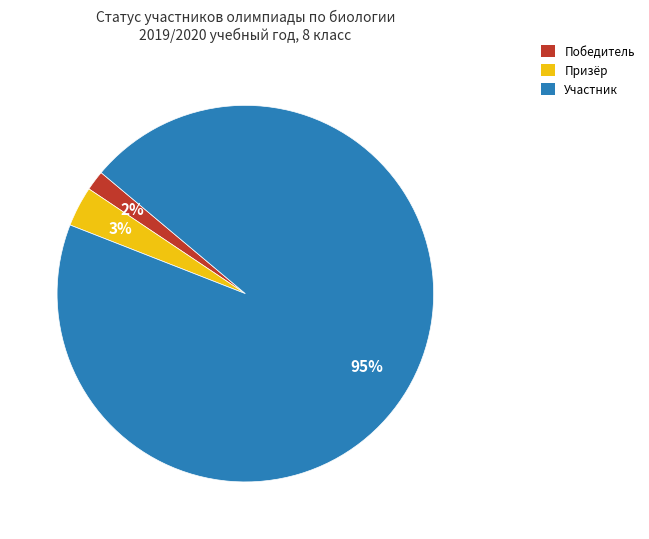

Count the number of slices in the pie.

3